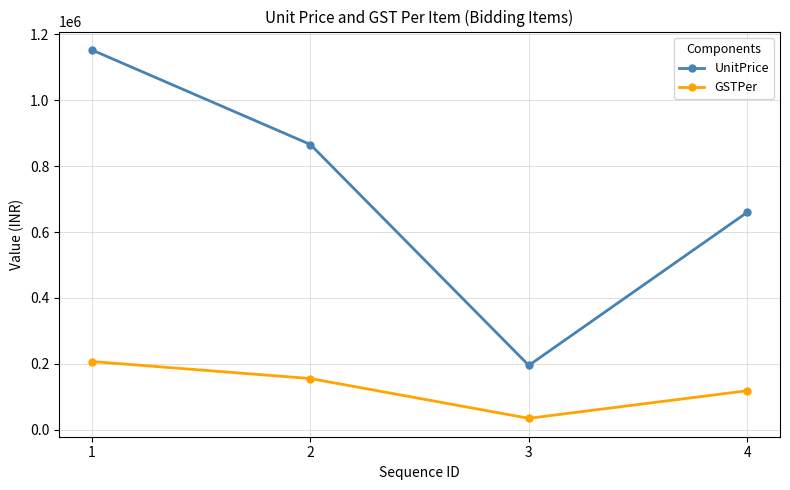

List the series in order of their peak value, highest first.

UnitPrice, GSTPer